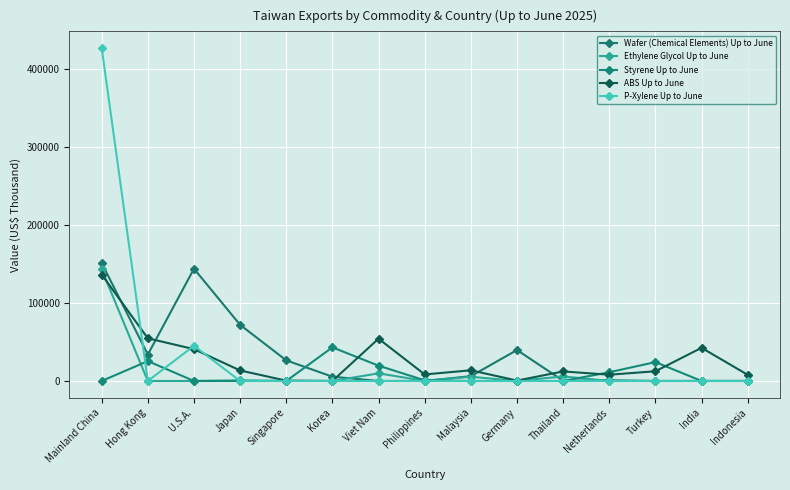

At how many categories does at least one series exceed 377821?

1